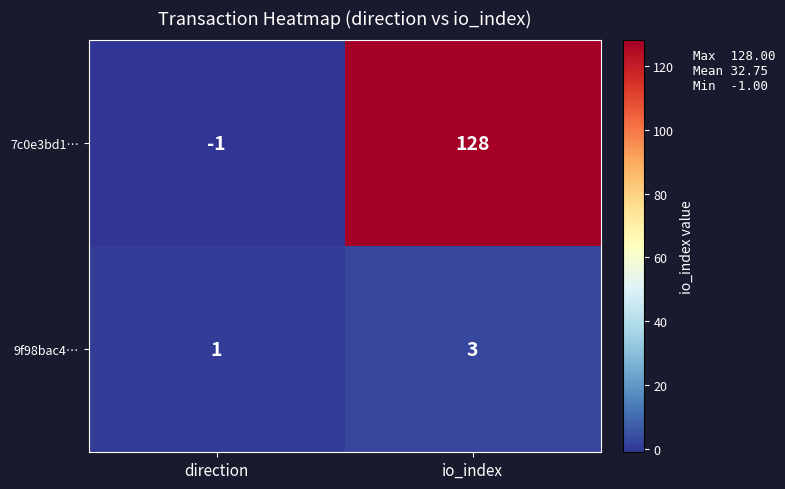

Rank the series by their average value, from highest to lowest.

7c0e3bd1…, 9f98bac4…